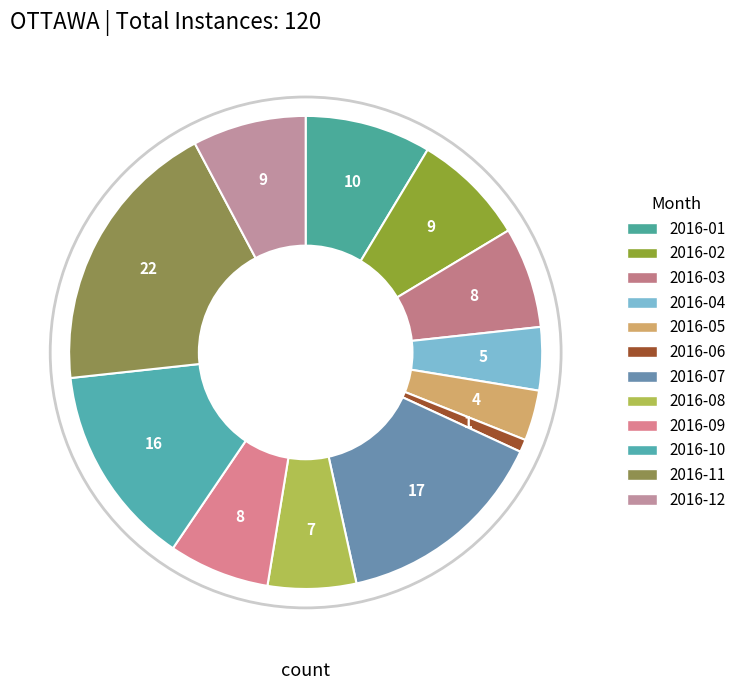

How many segments does this pie chart have?

12